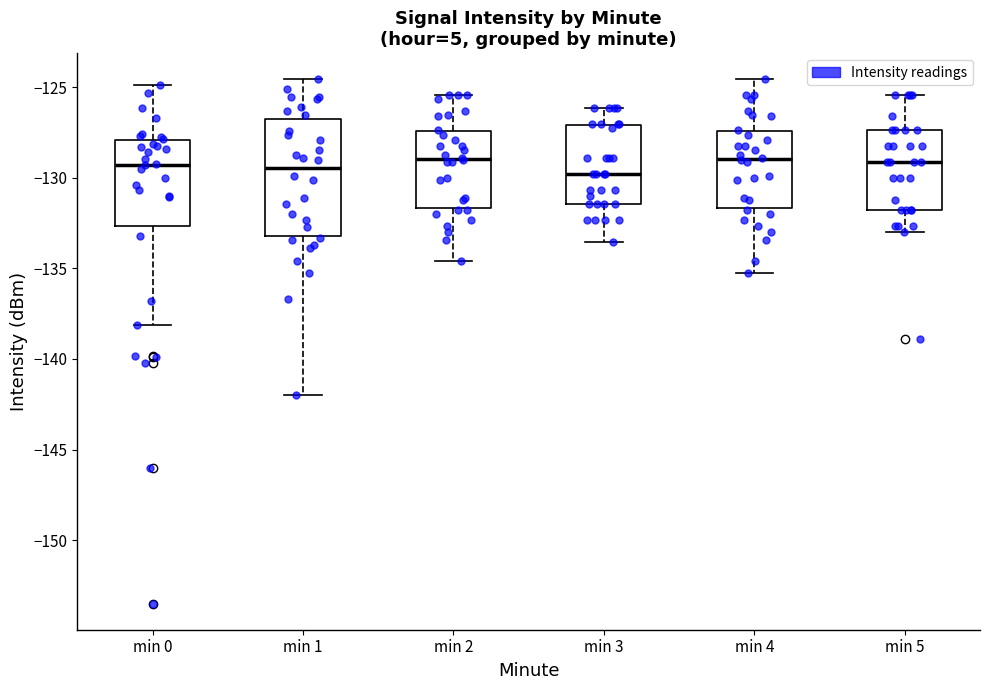

Reading left to right, transcribe this box plot: for each box, give where its median line is, the range the box spans, and where its two whiskers end, as read against the y-axis. The values are not printed on the chart, so give them approximately, as read against the axis.

min 0: median -129.5, box -132.5 to -128.0, whiskers -138.0 to -125.0
min 1: median -129.5, box -133.0 to -127.0, whiskers -142.0 to -124.5
min 2: median -129.0, box -131.5 to -127.5, whiskers -134.5 to -125.5
min 3: median -130.0, box -131.5 to -127.0, whiskers -133.5 to -126.0
min 4: median -129.0, box -131.5 to -127.5, whiskers -135.0 to -124.5
min 5: median -129.0, box -132.0 to -127.5, whiskers -133.0 to -125.5